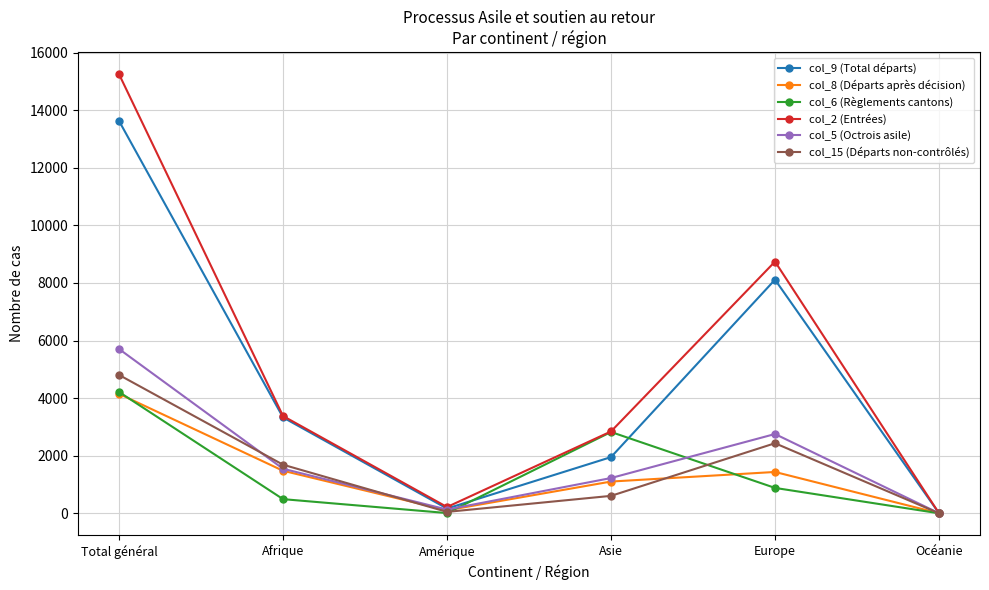

Which series changed the most between Asie and Océanie?

col_2 (Entrées)